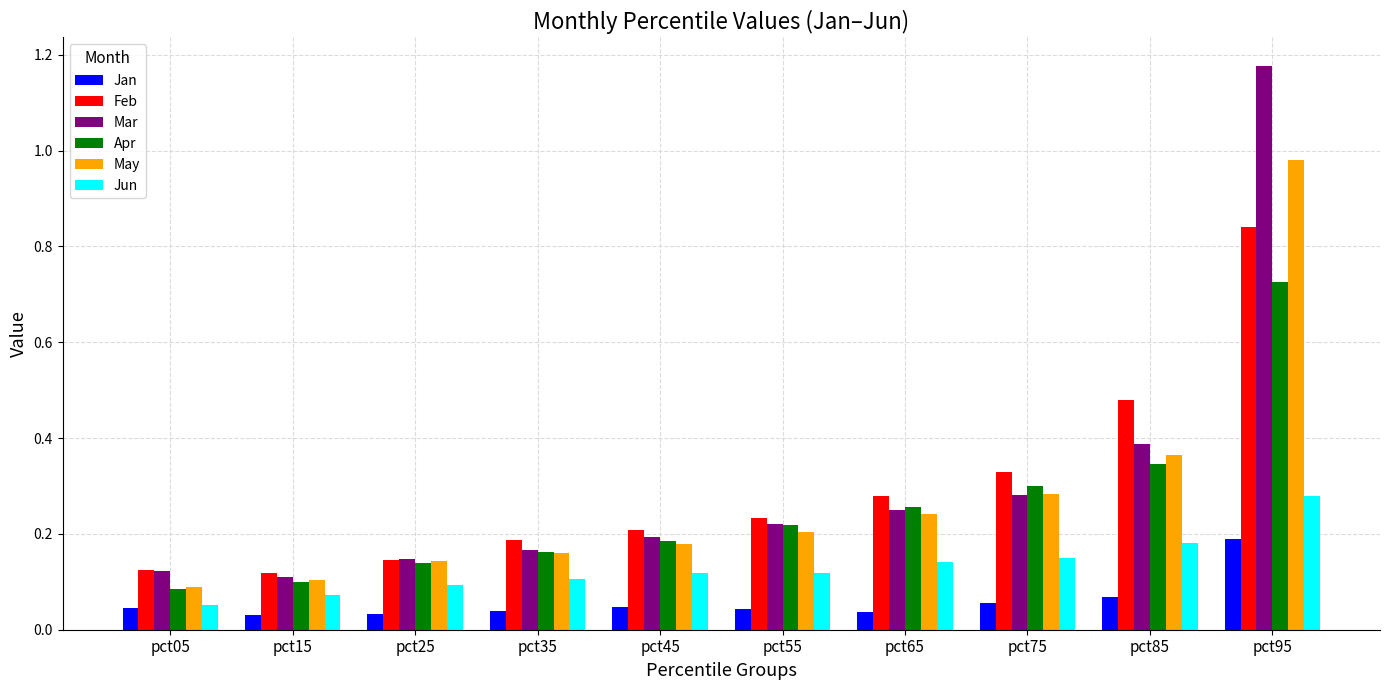

Which category has the highest value across all series?

pct95